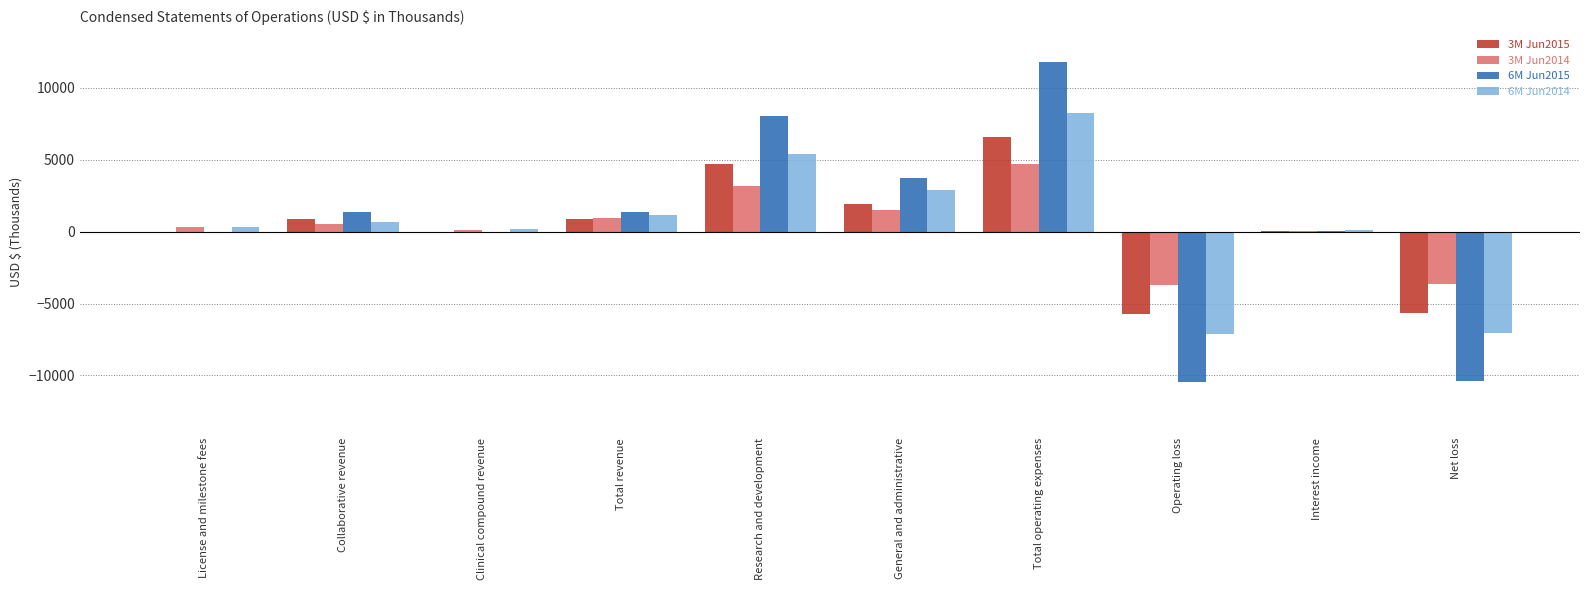

What is the total value across all series at Net loss?

-26730